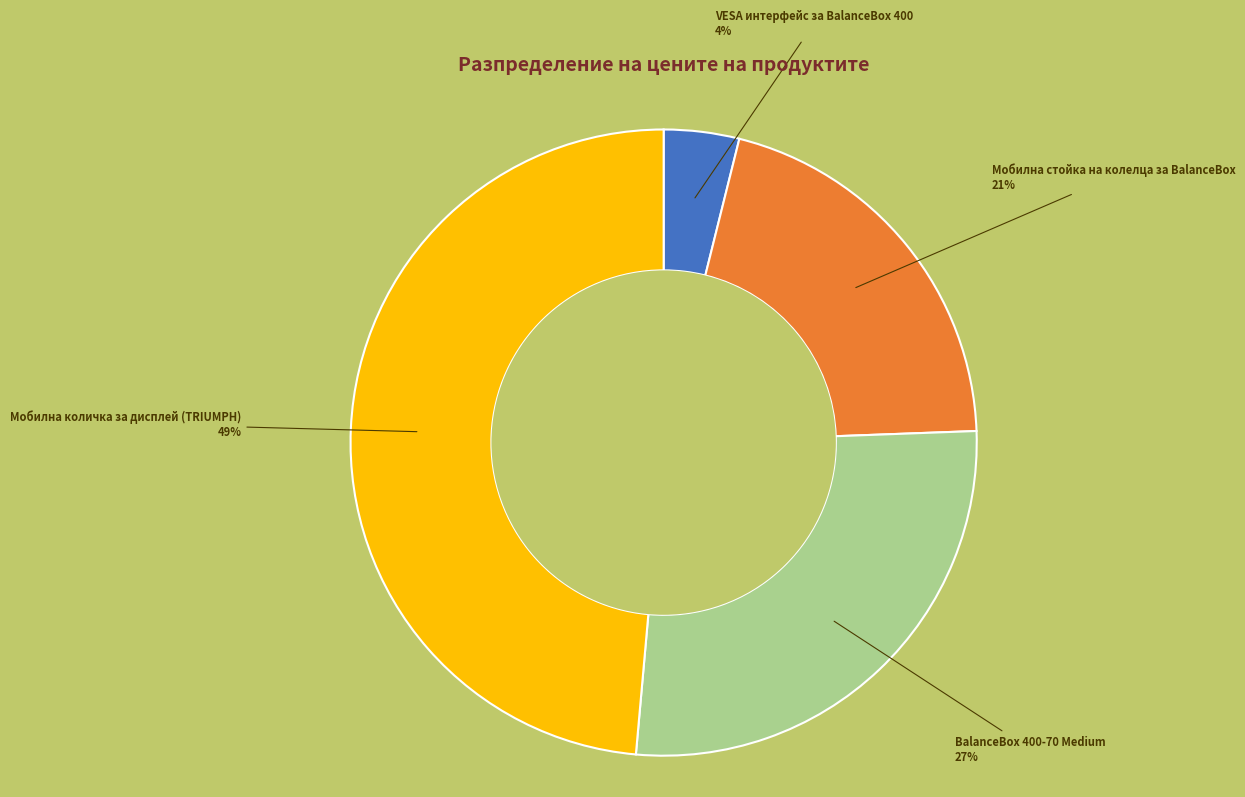

Does any single category account for the majority?

No